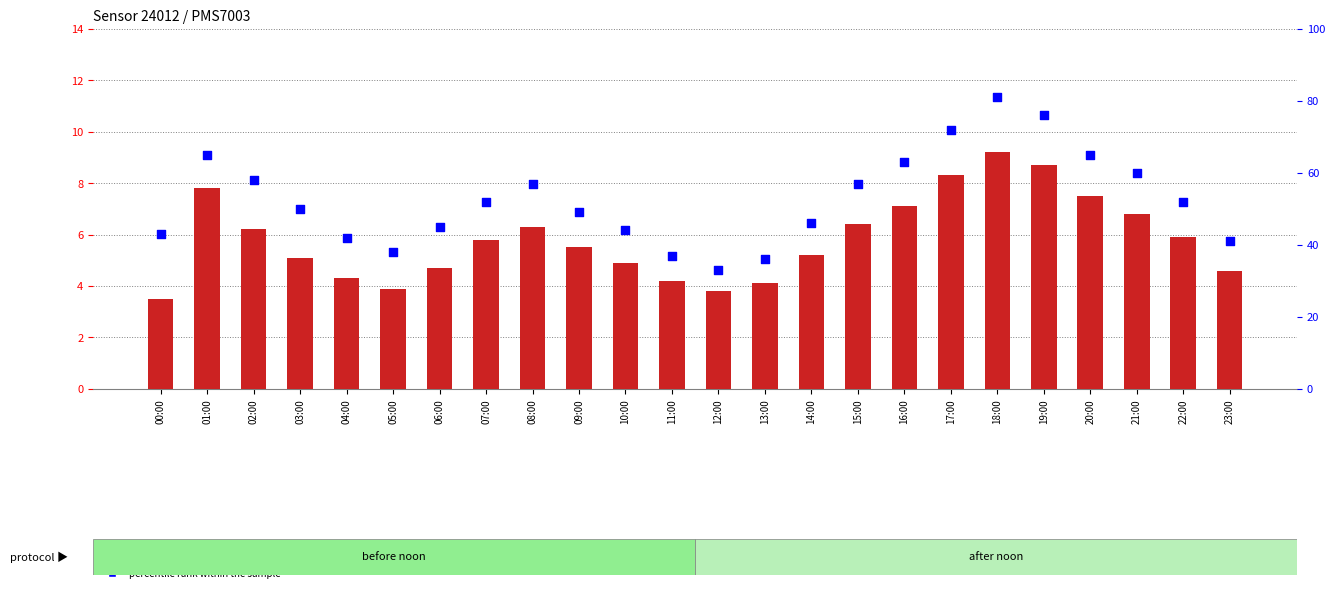

Is the value of percentile rank within the sample at 08:00 greater than the value of P1 (mean) at 02:00?

Yes